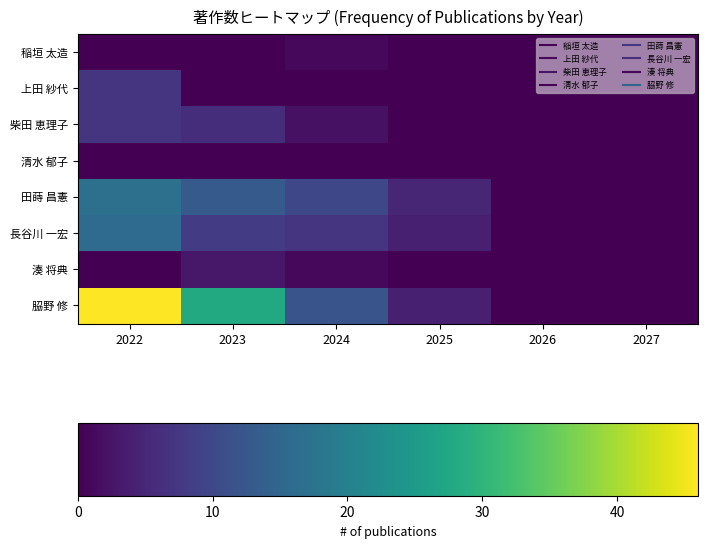

Which series has the largest total across all categories?

𦚰野 修